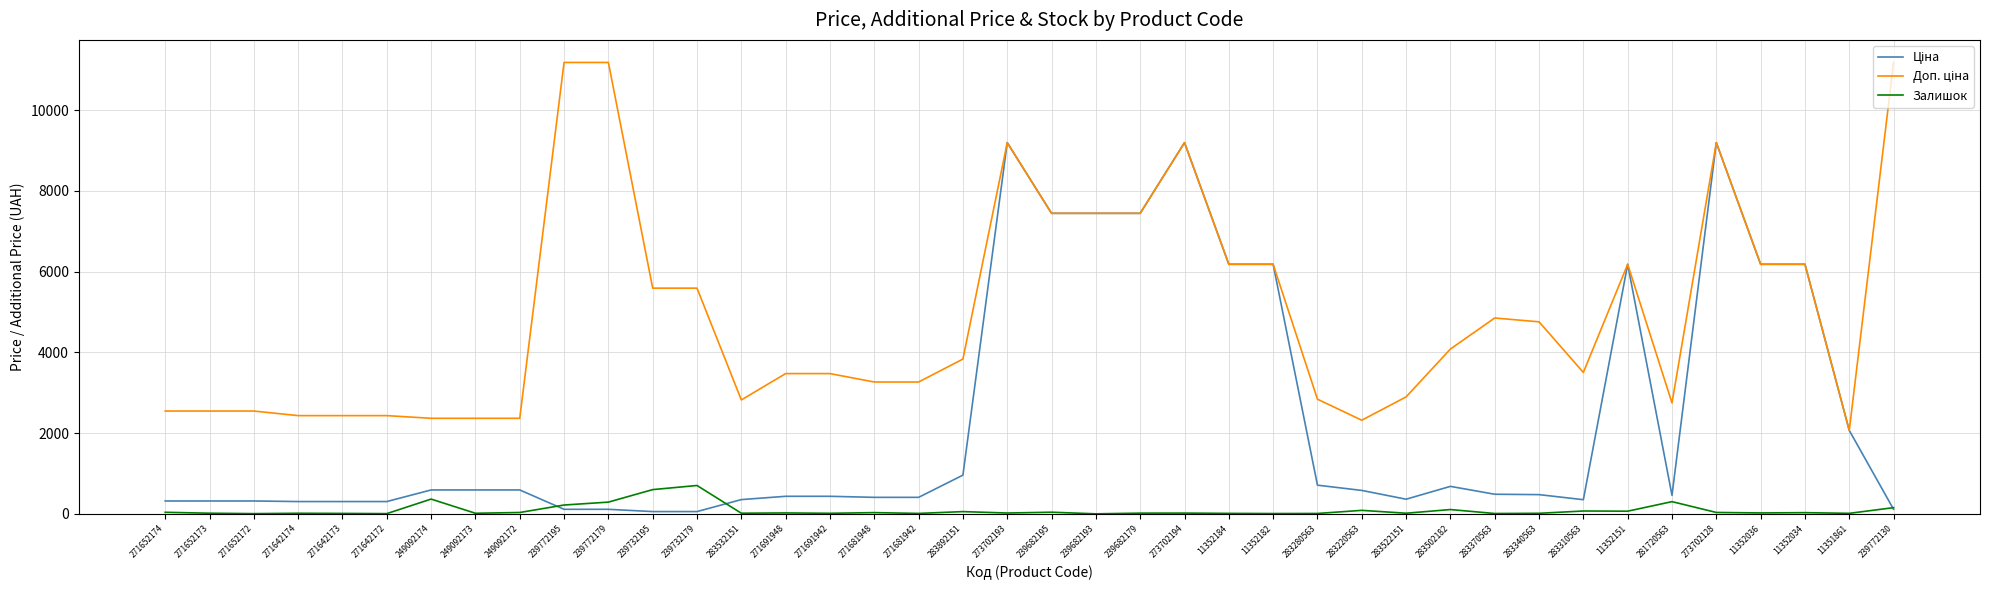

What is the total value across all series at 281720563?

3507.4